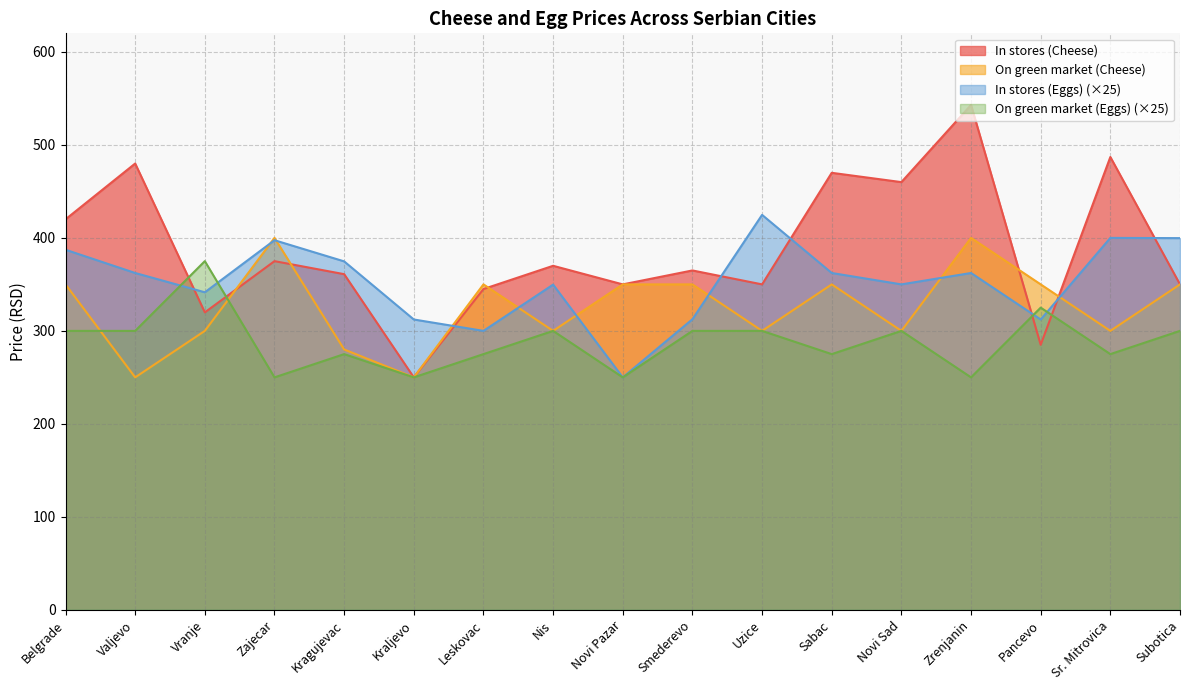

At which category does In stores (Eggs) reach its first local peak?

Zajecar